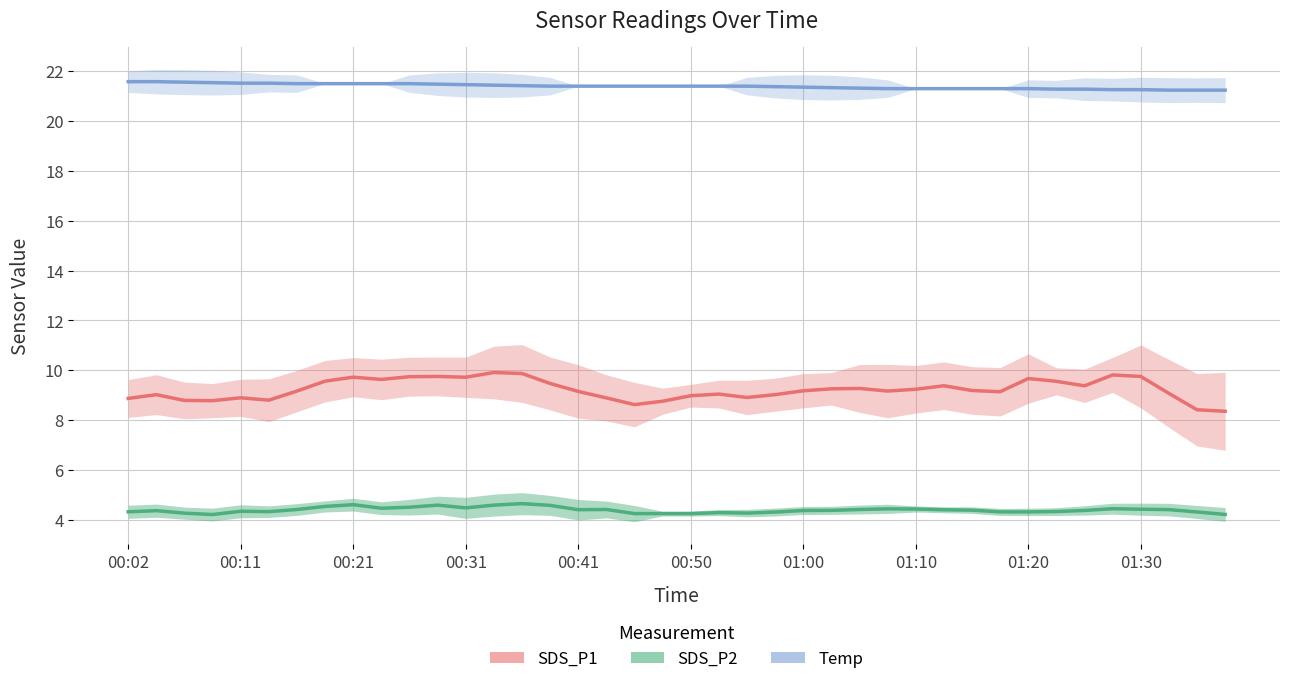

Count the SDS_P2 values in the range 4 to 5.

40